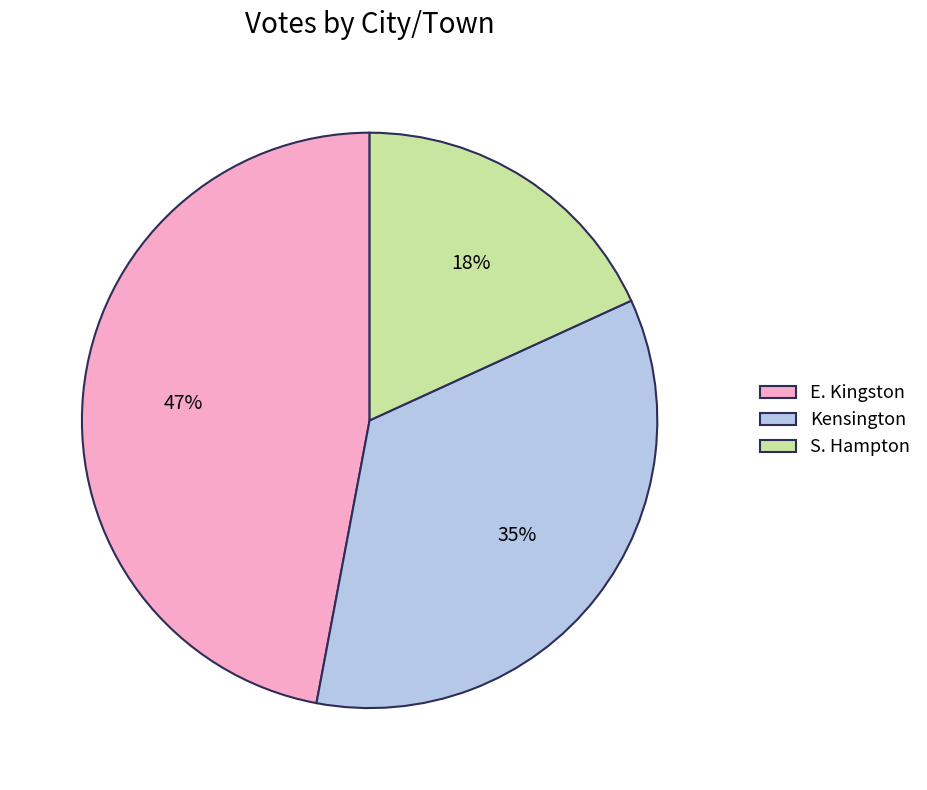

Rank the categories by value from lowest to highest.

S. Hampton, Kensington, E. Kingston